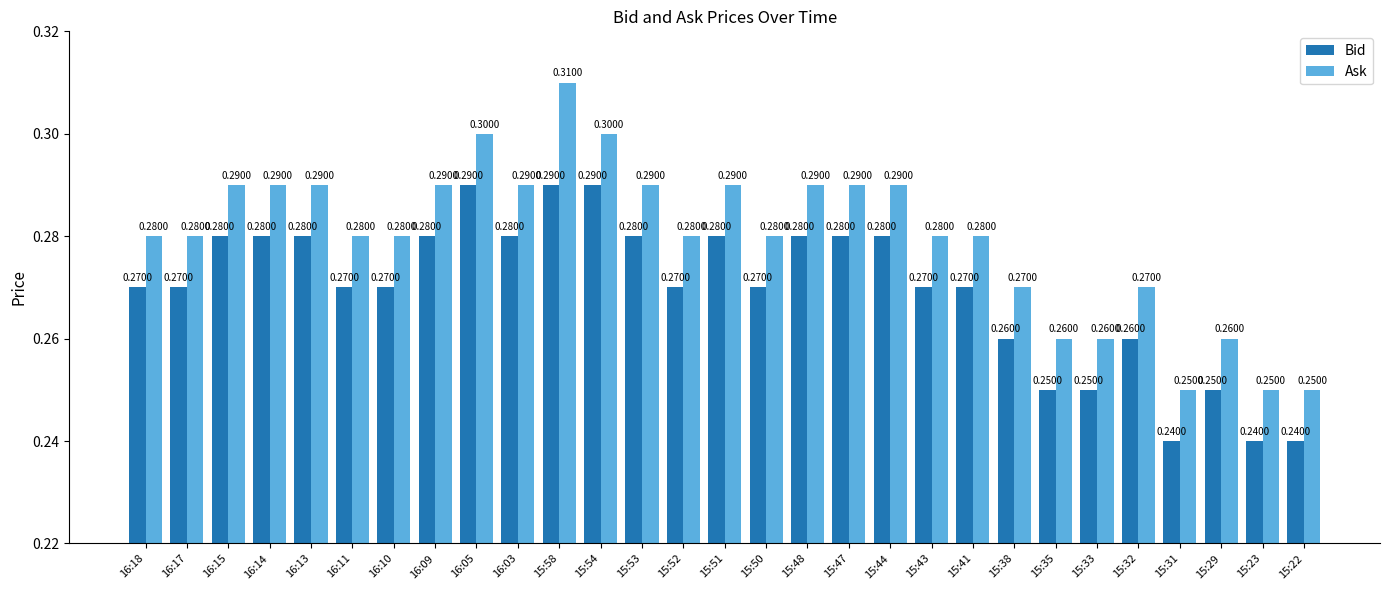

Read the Ask value at 15:35.

0.3